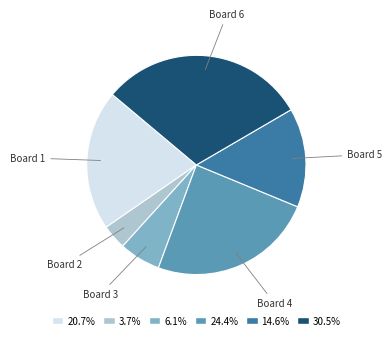

Is there any slice that represents more than half of the pie?

No